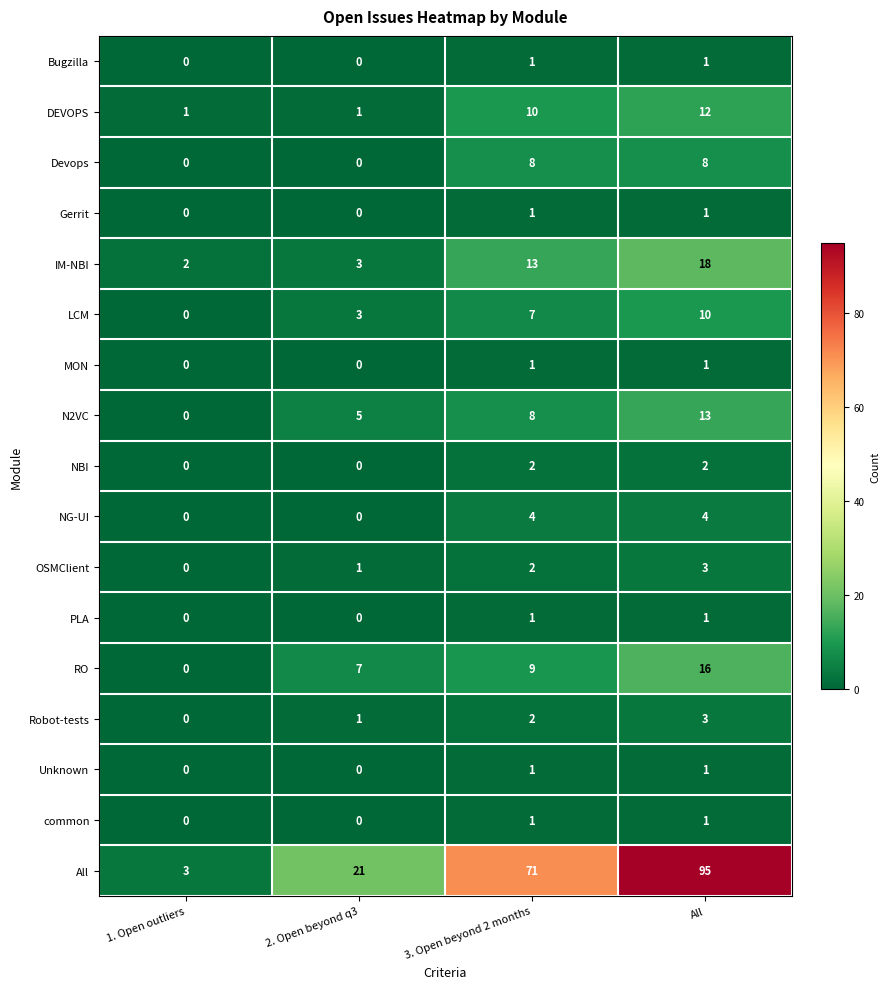

What is the maximum value shown in the chart?

95